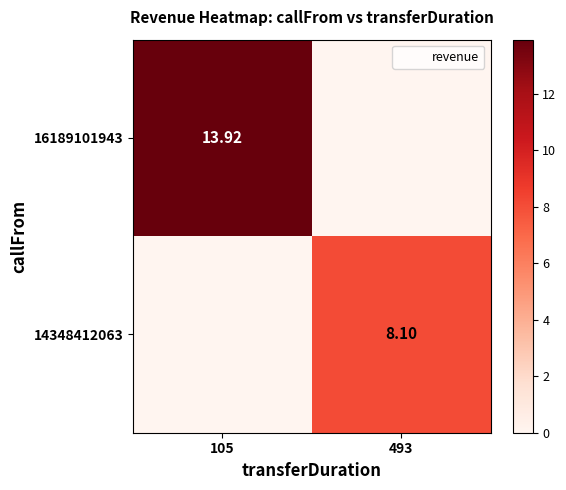

What is the spread (max minus min) of values at 105?

13.9